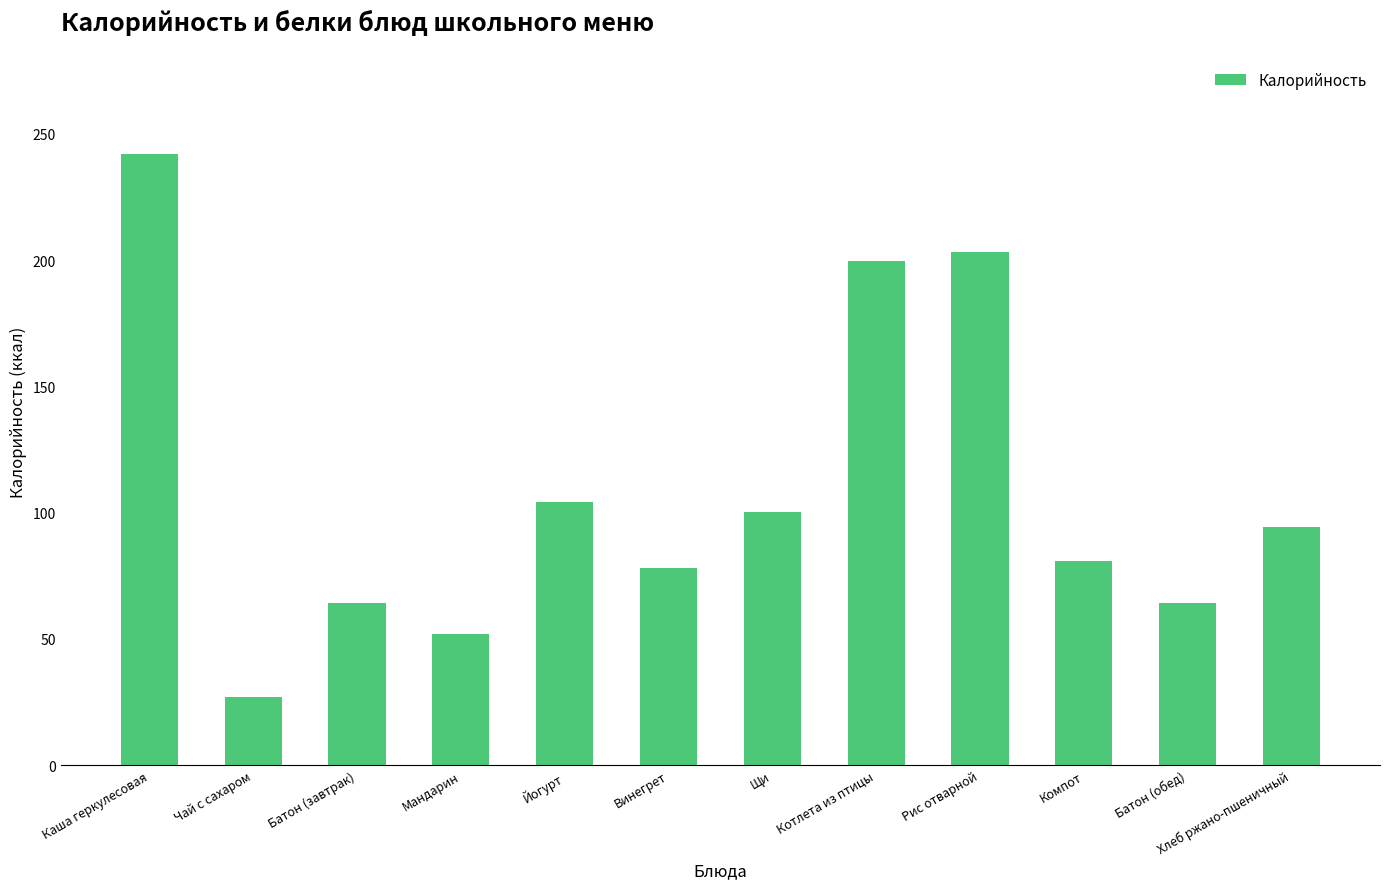

What is the label of the 5th bar from the left?

Йогурт